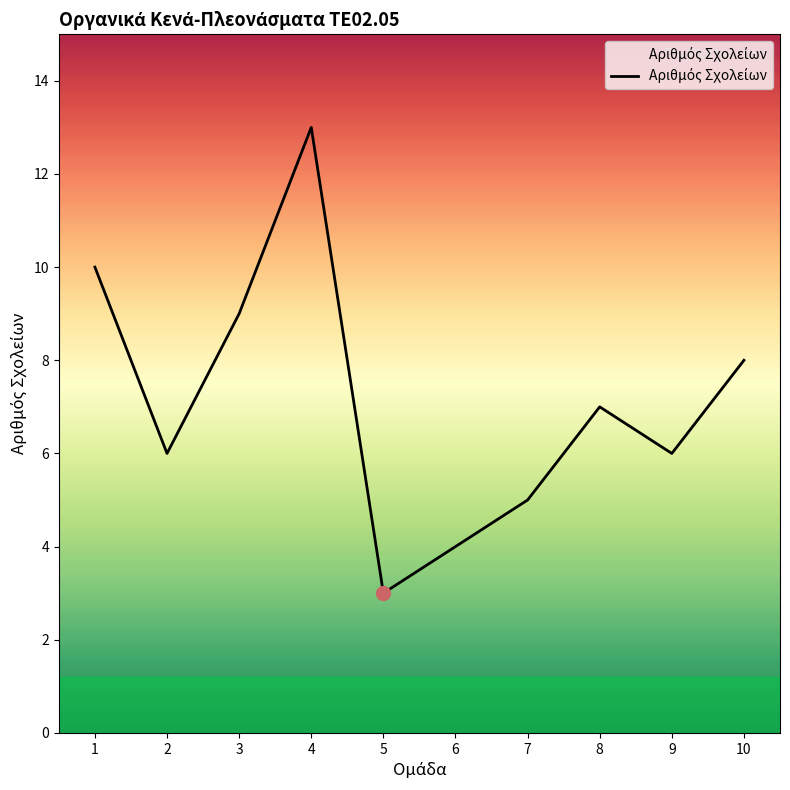

Does the chart display data point markers on the line(s)?

No